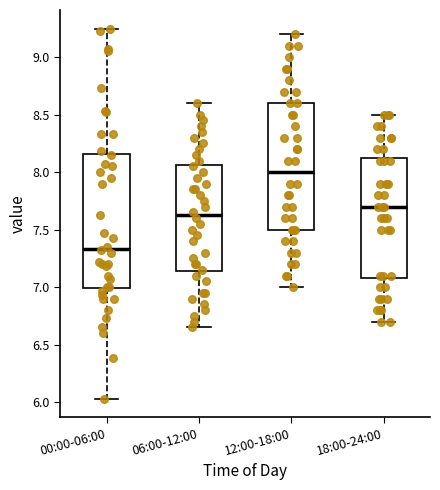

Where does the upper whisker of the box for 18:00-24:00 end on the y-axis? The values are not printed on the chart, so give them approximately, as read against the axis.

8.50